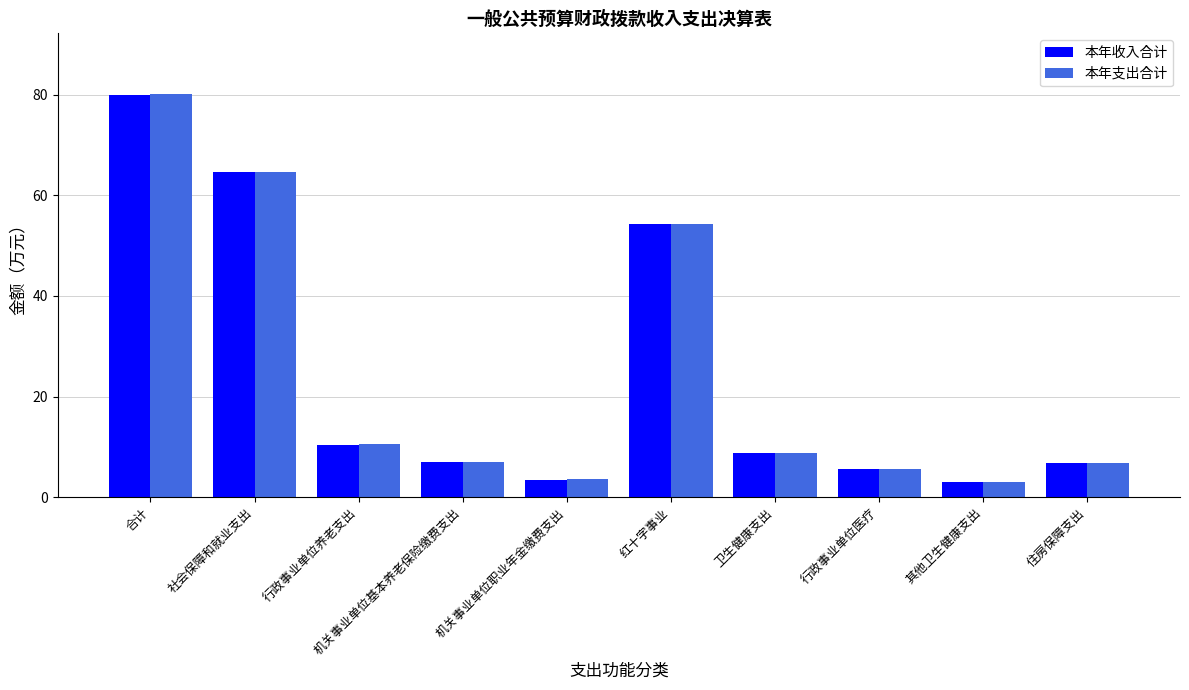

What is the label of the 9th bar from the left?

其他卫生健康支出